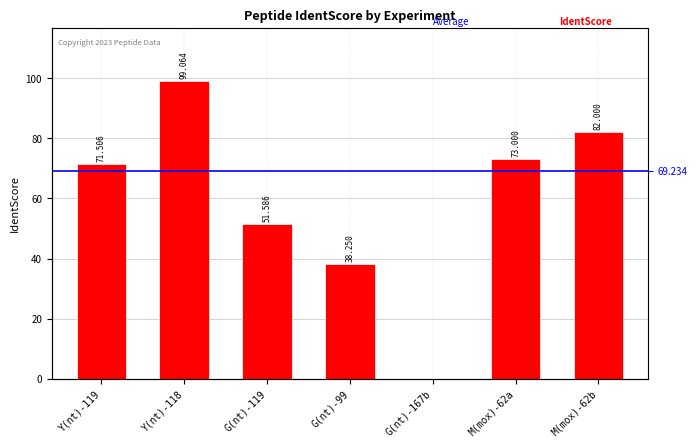

What is the value of the 1st bar from the left?

71.5